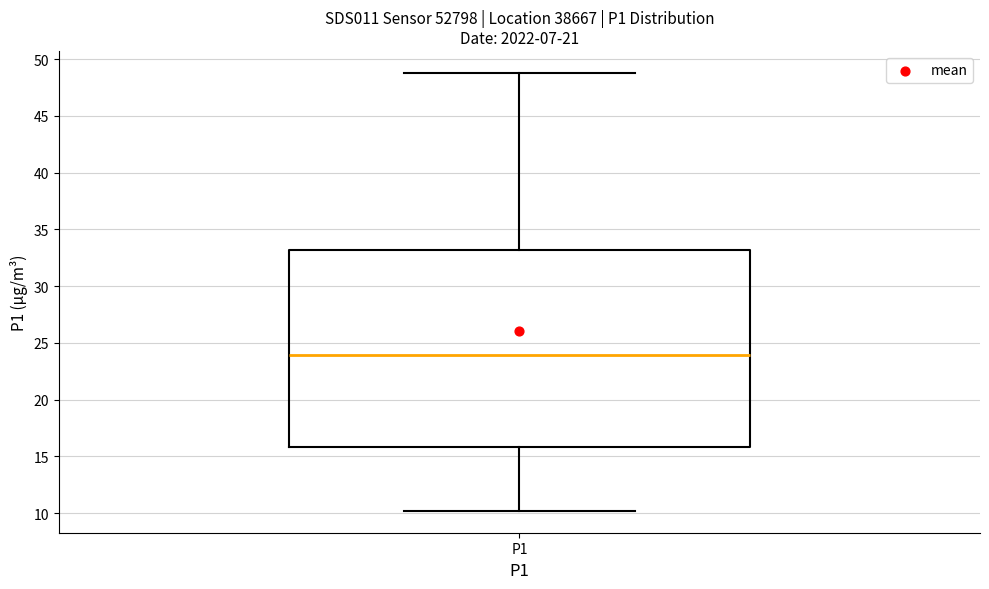

Where is the lower edge of the box for P1 on the y-axis? The values are not printed on the chart, so give them approximately, as read against the axis.

16